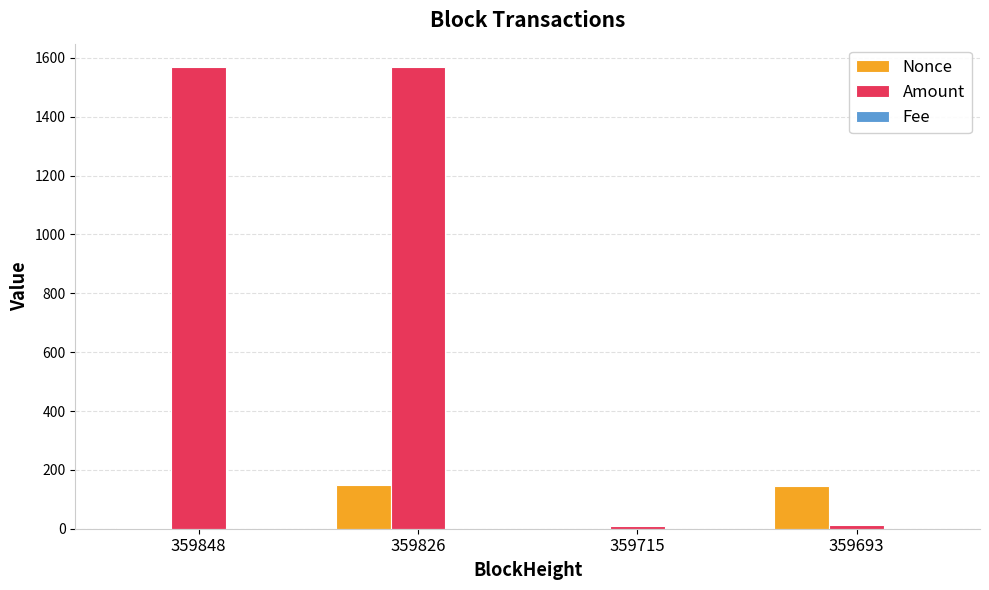

What is the maximum value shown in the chart?

1570.0